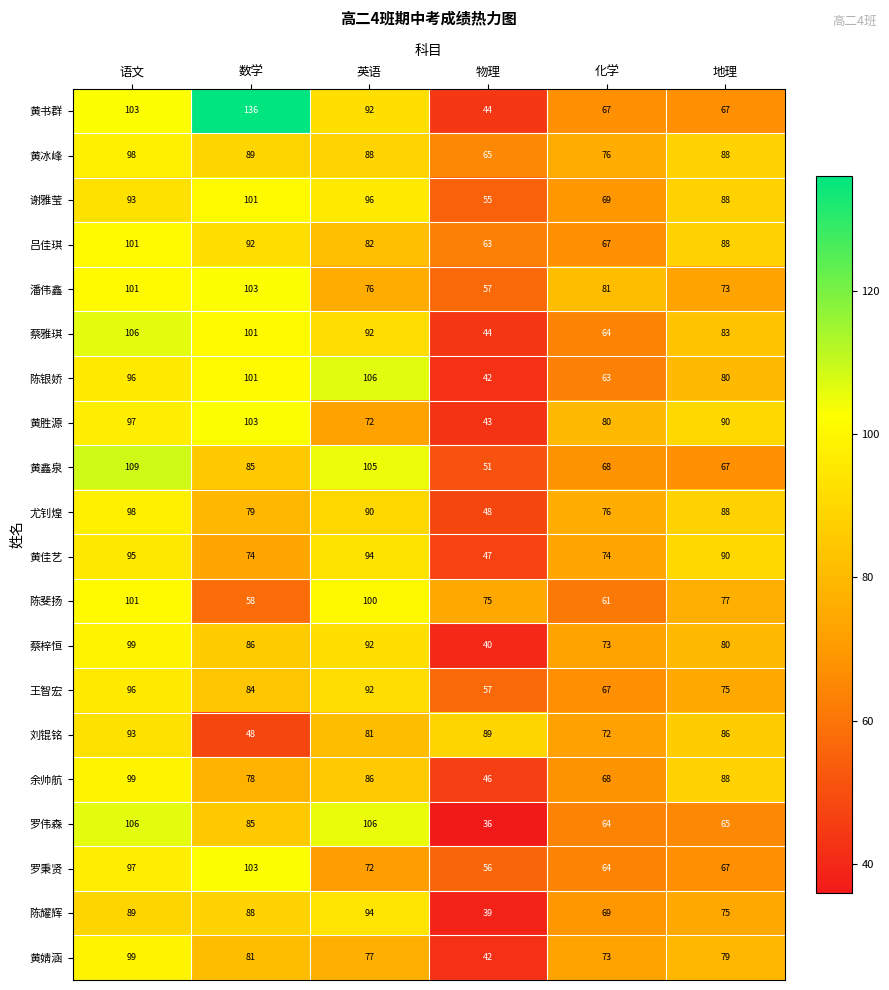

What is the smallest value displayed?

36